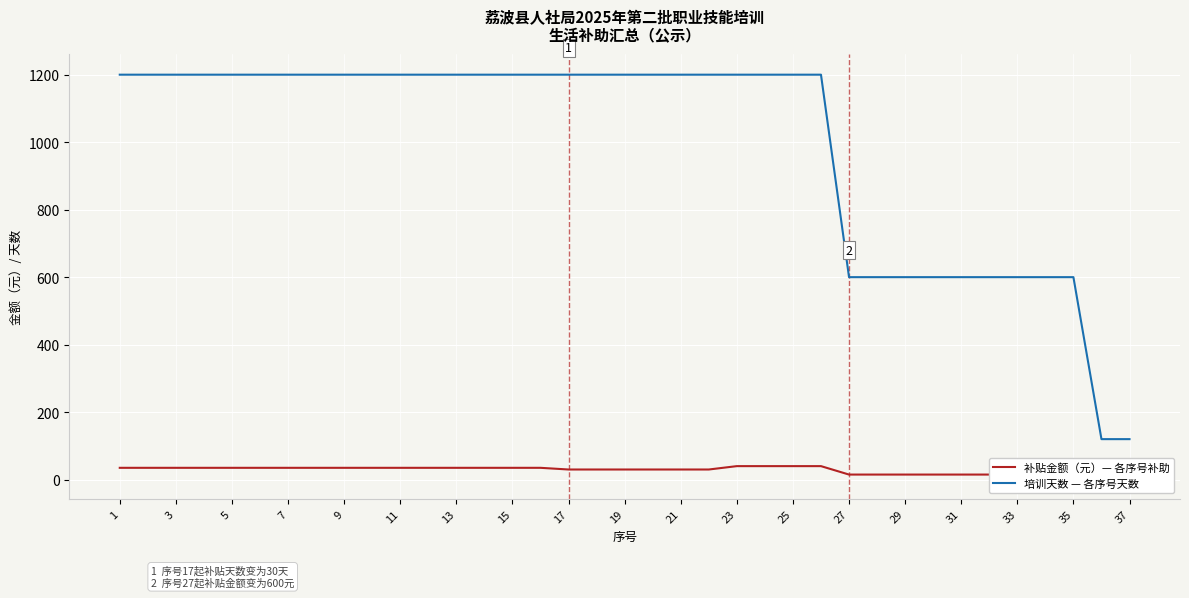

At how many categories does at least one series exceed 68?

37